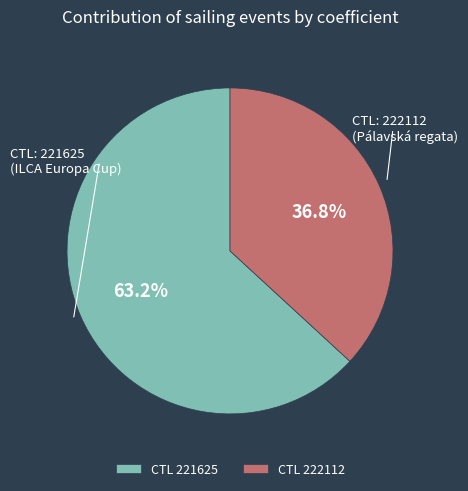

Which slice is the largest?

CTL 221625